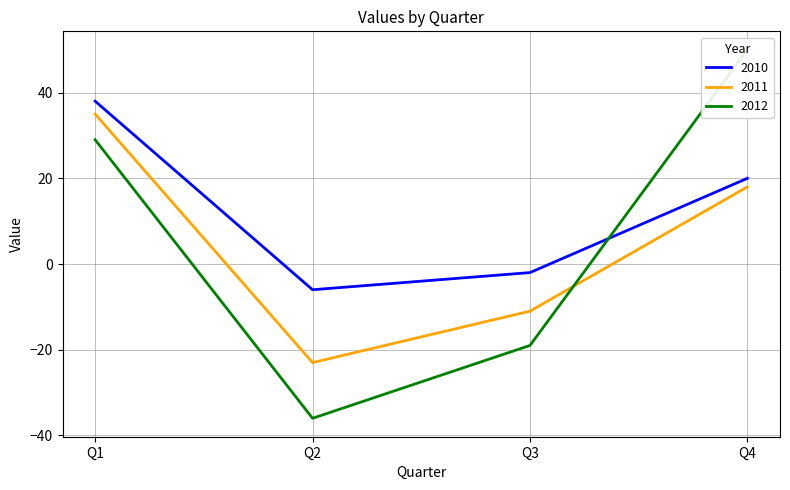

What is the spread (max minus min) of values at Q2?

30